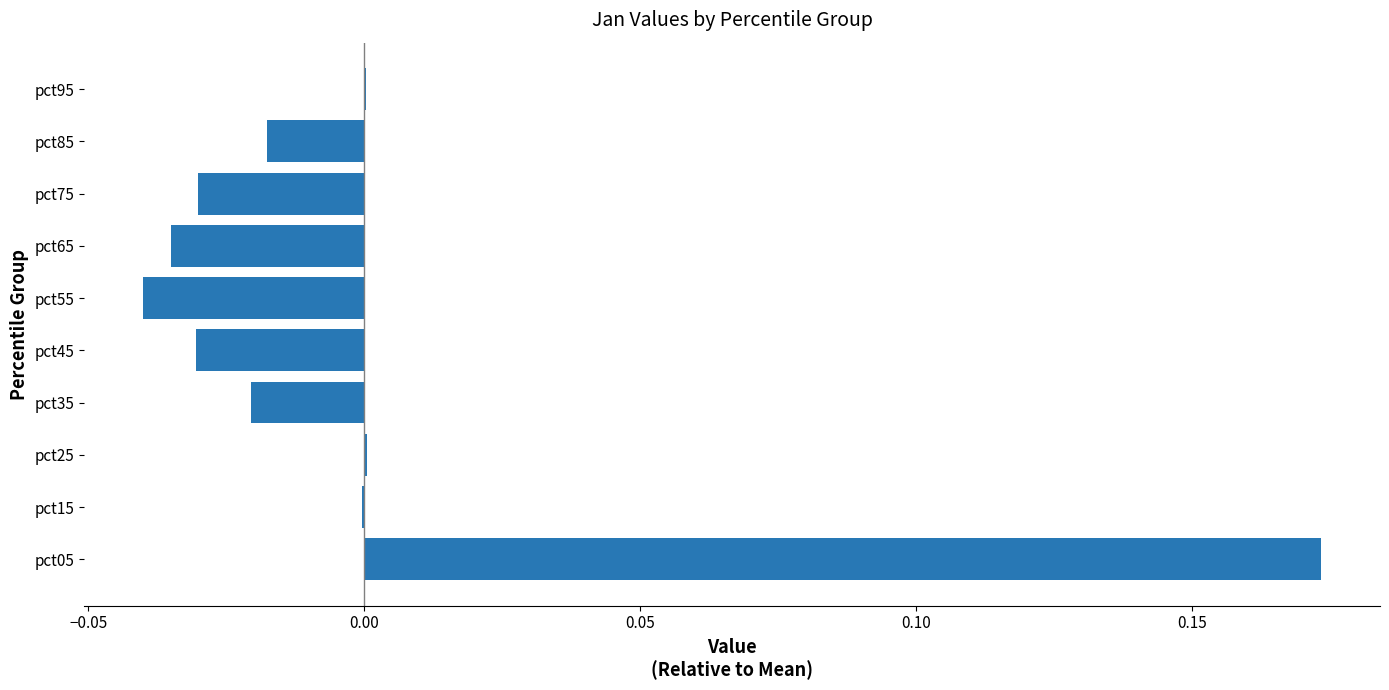

True or false: the data shows 0.1 at pct05.

False